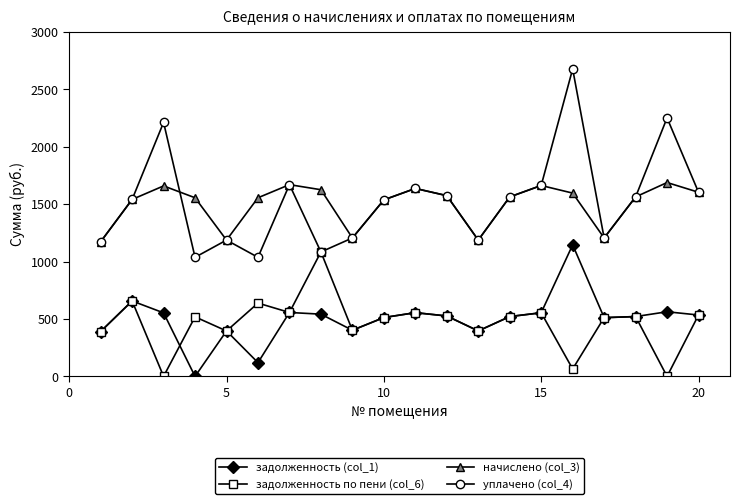

What is the value of the задолженность по пени (col_6) point at the 14th from the left?

521.1